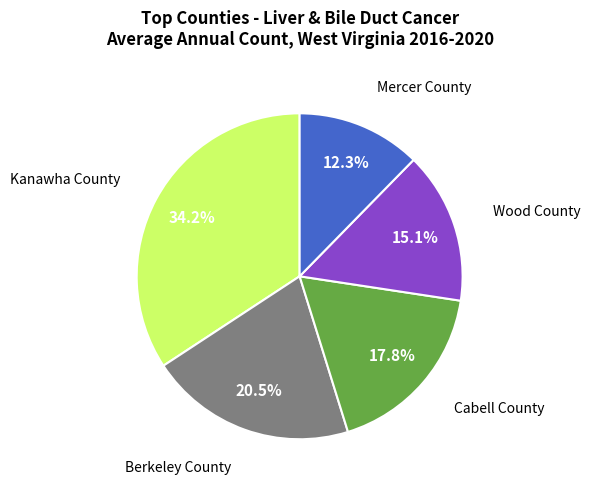

Count the number of slices in the pie.

5